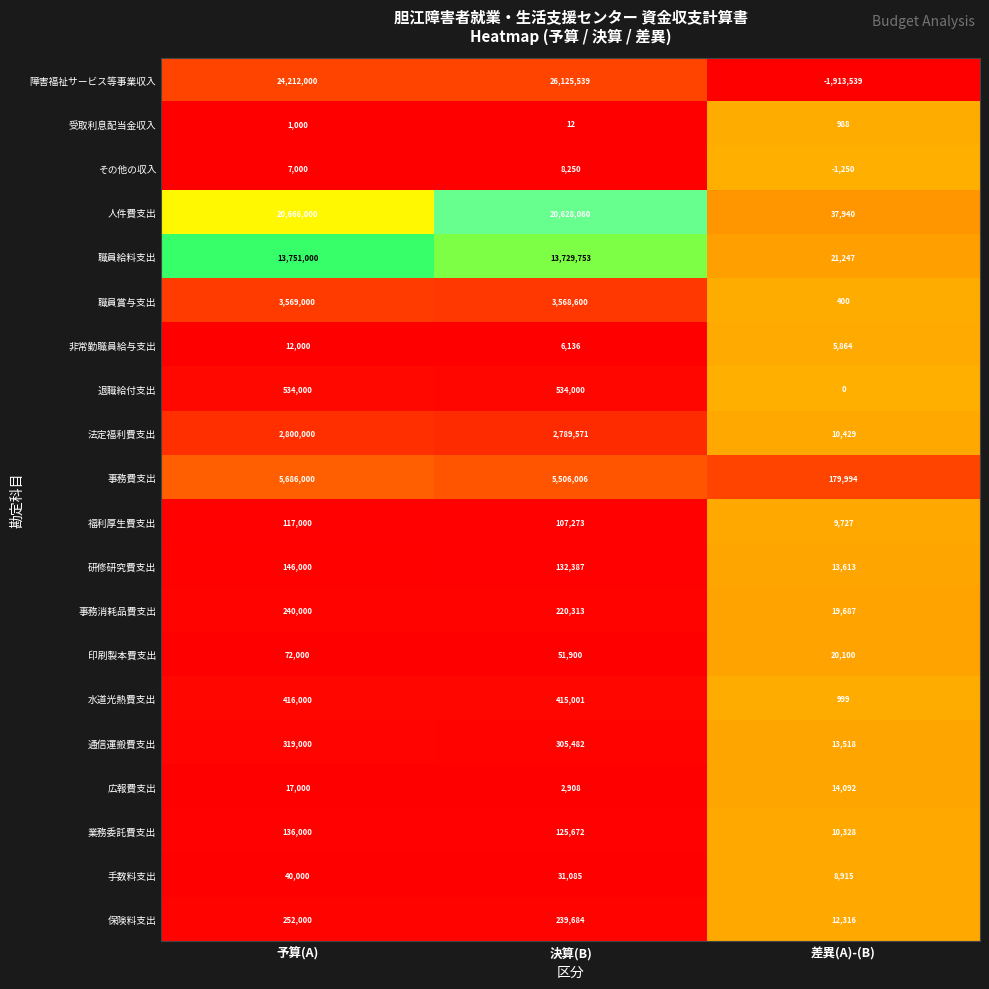

What is the difference between the highest and lowest values at 予算(A)?

24211000